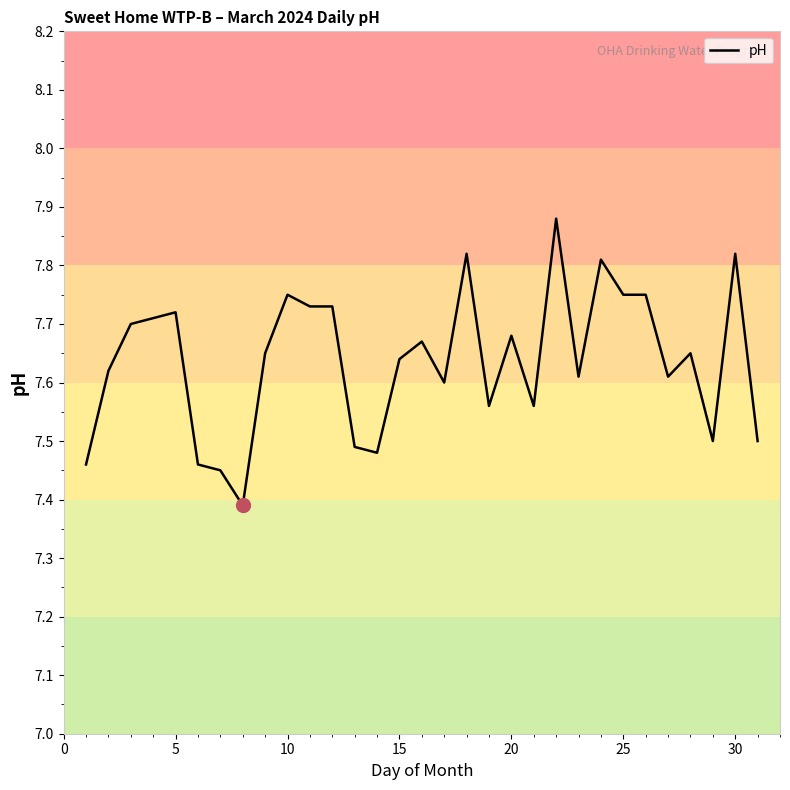

How many lines are shown in the chart?

1